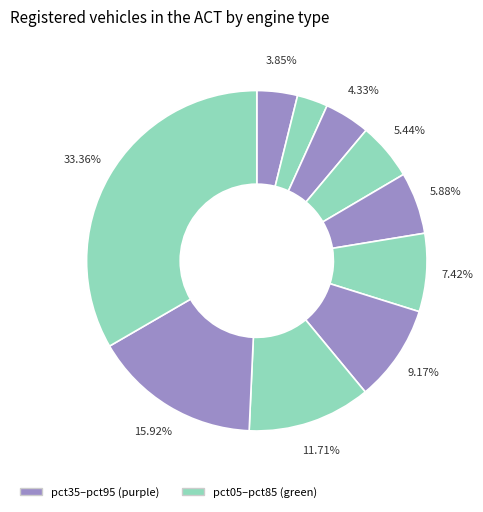

How many slices are in this pie chart?

10